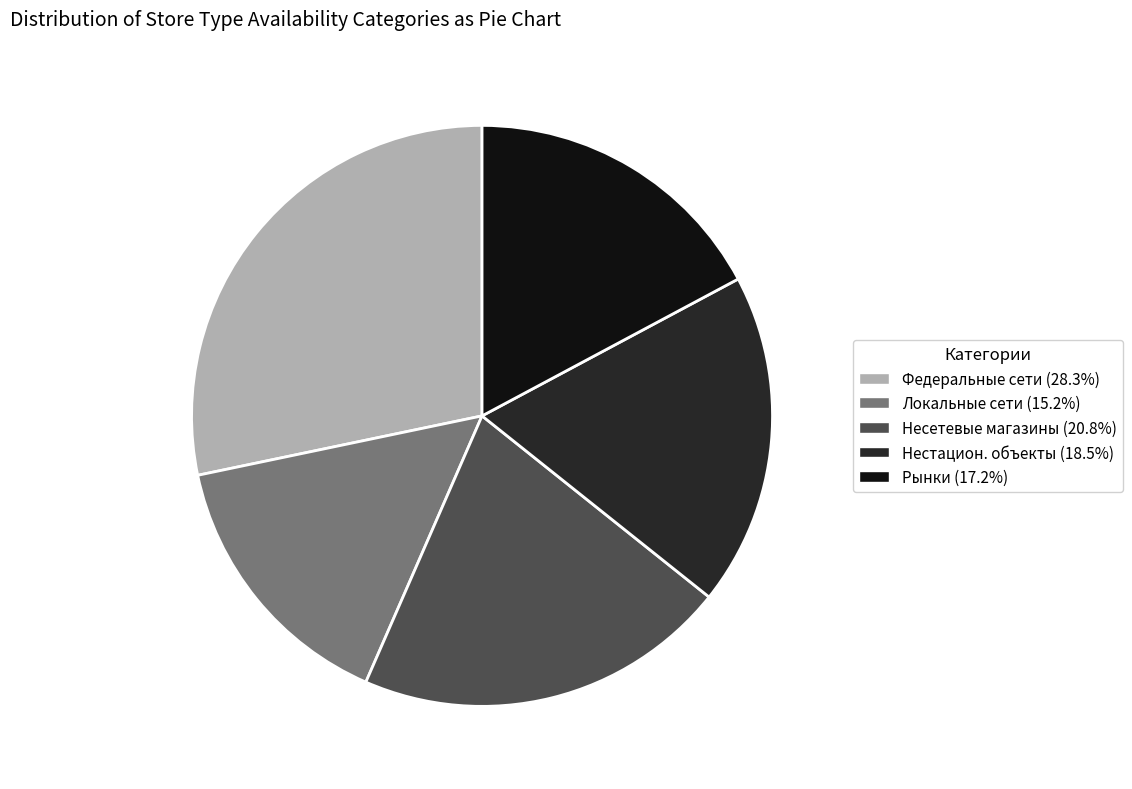

Does any single category account for the majority?

No